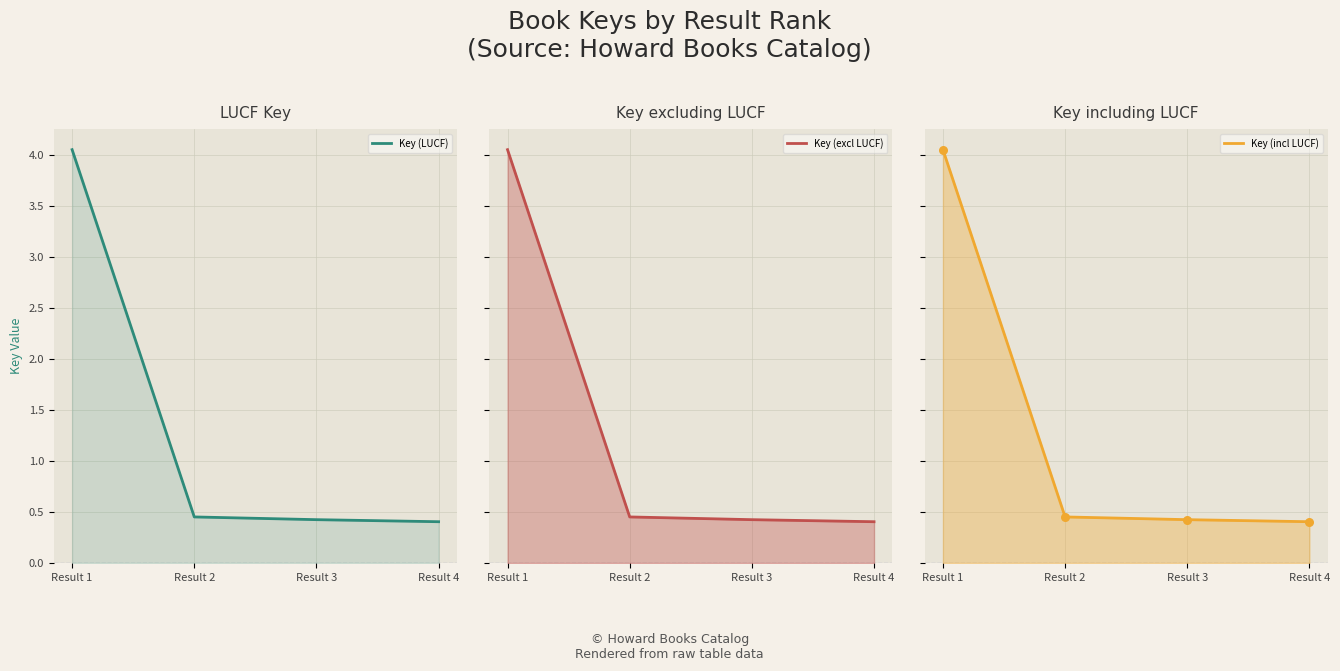

At which category is the sum across all series the highest?

Result 1